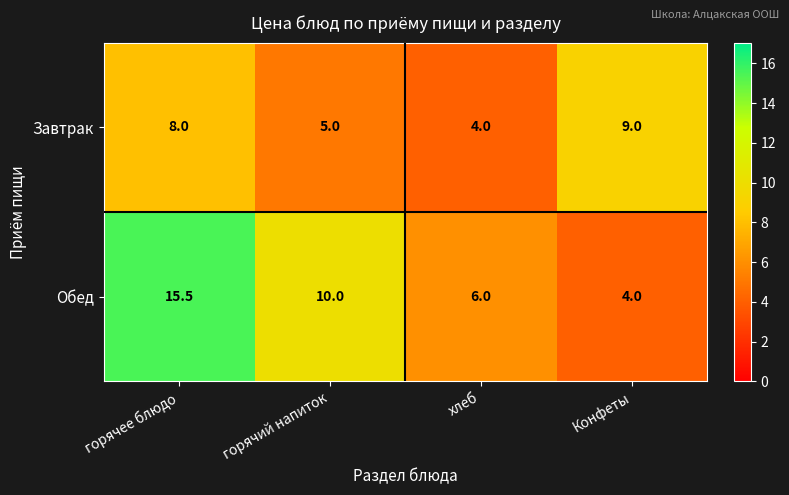

Which series has the widest spread of values?

Обед